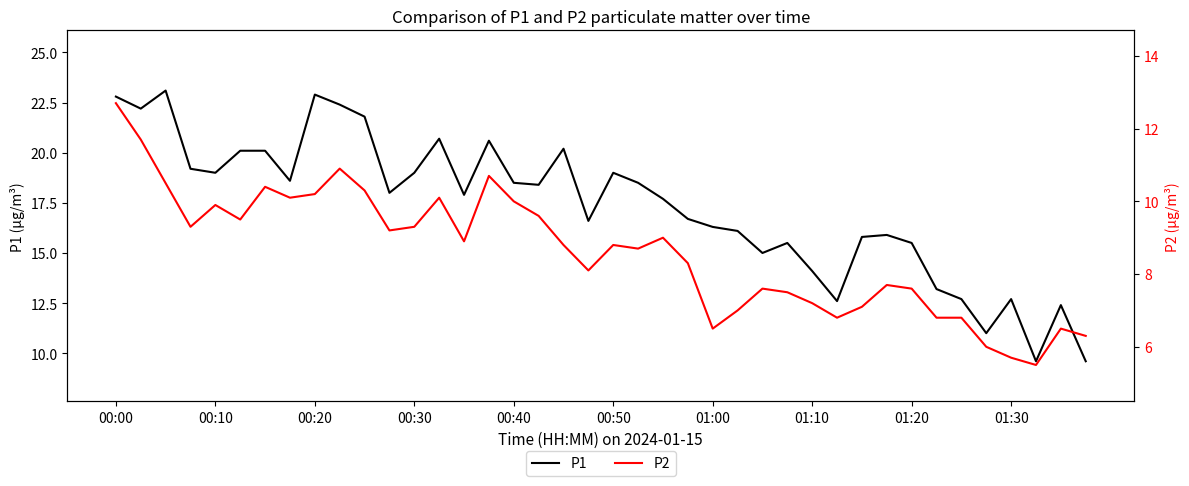

Does the chart have visible grid lines?

No